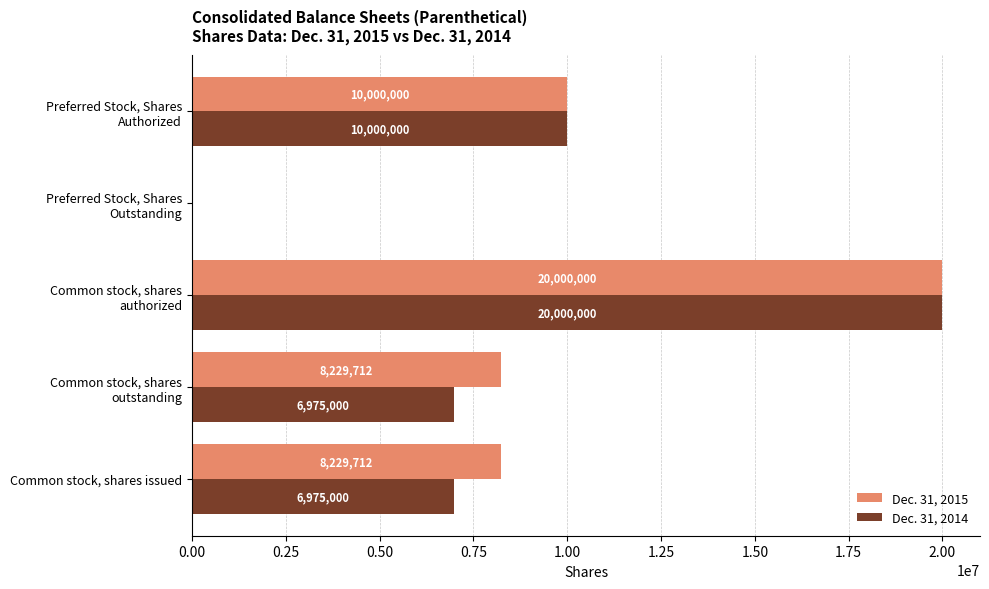

What is the average value of the Dec. 31, 2014 series?

8790000